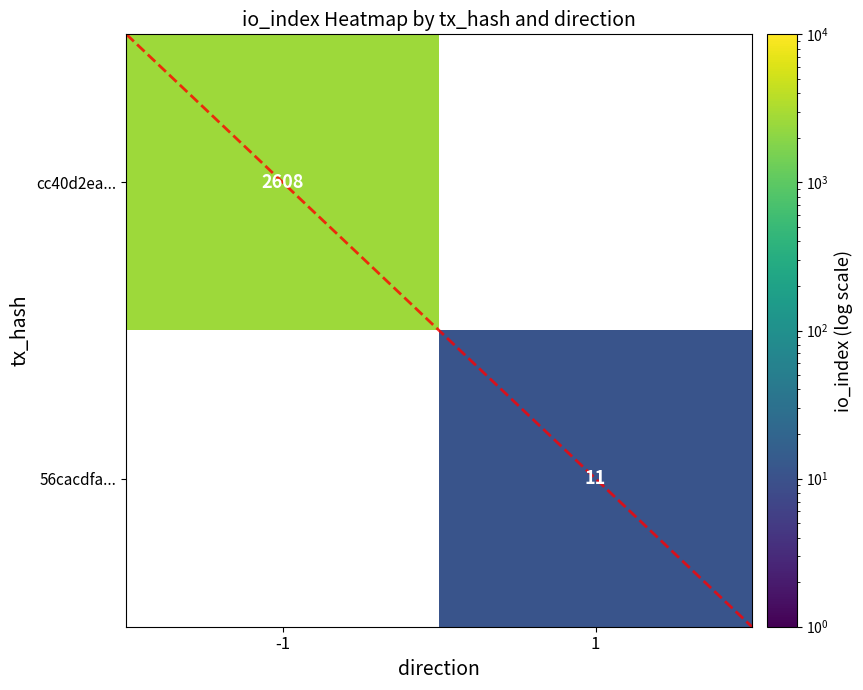

The value of cc40d2ea... at -1 is 1381. True or false?

False